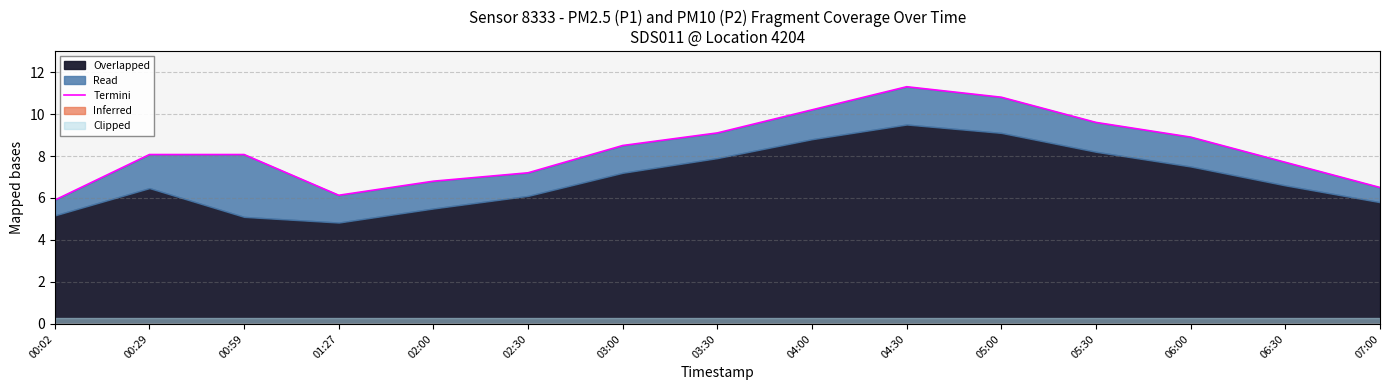

Reading right to left, extract all data points from this chart.

6.5	7.7	8.9	9.6	10.8	11.3	10.2	9.1	8.5	7.2	6.8	6.1	8.1	8.1	5.9